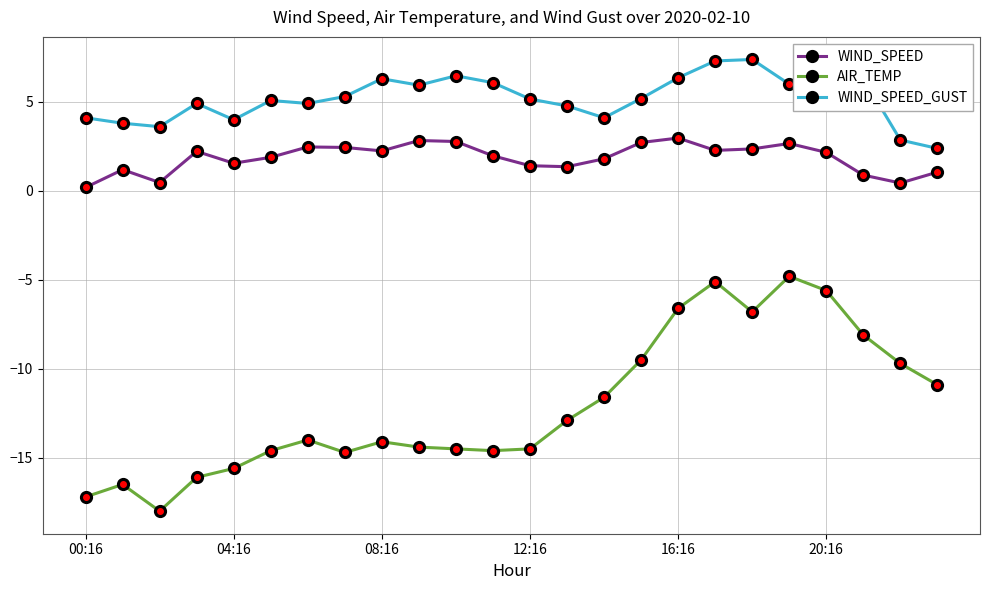

What is the value of the AIR_TEMP point at the 11th from the left?

-14.5